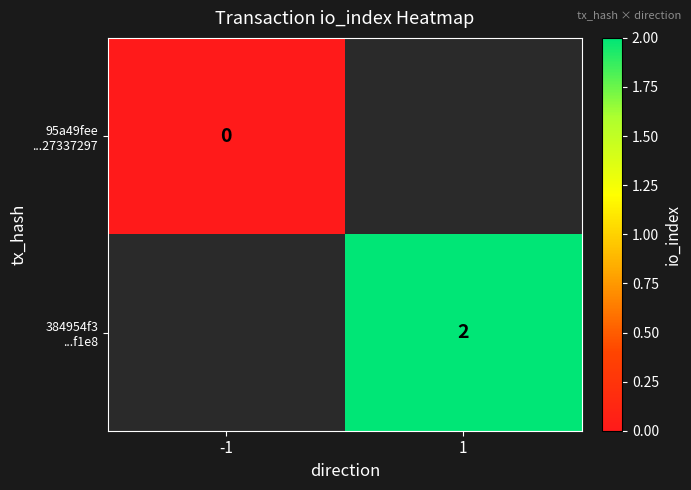

What value does the 384954f3 ...f1e8 series have at 1?

2.0